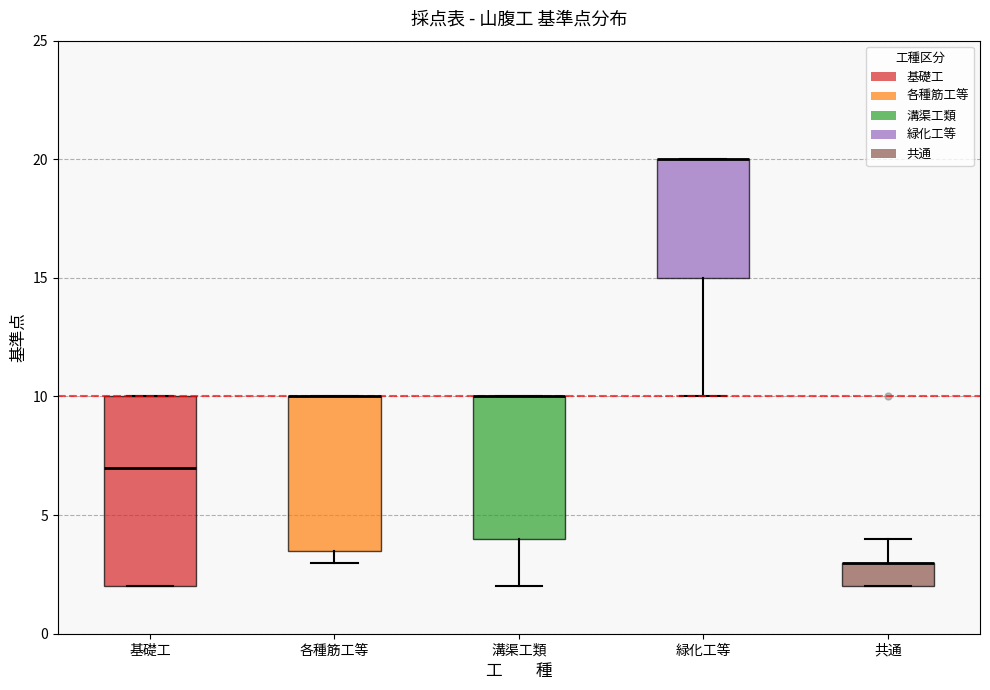

Comparing the boxes themselves (not the whiskers), which one is the tallest?

基礎工